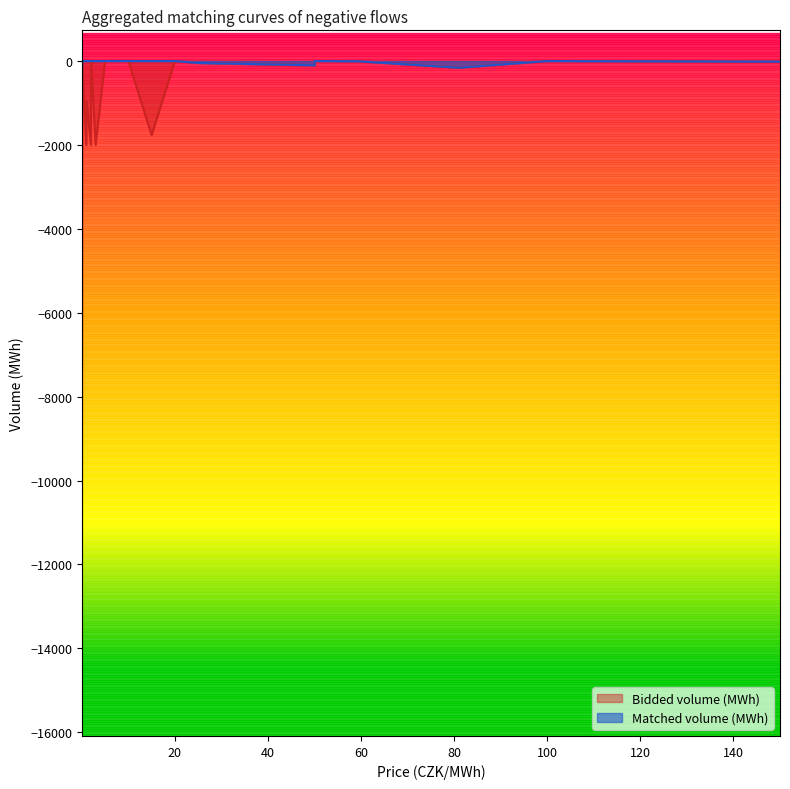

Rank the series by their average value, from highest to lowest.

Matched volume (MWh), Bidded volume (MWh)